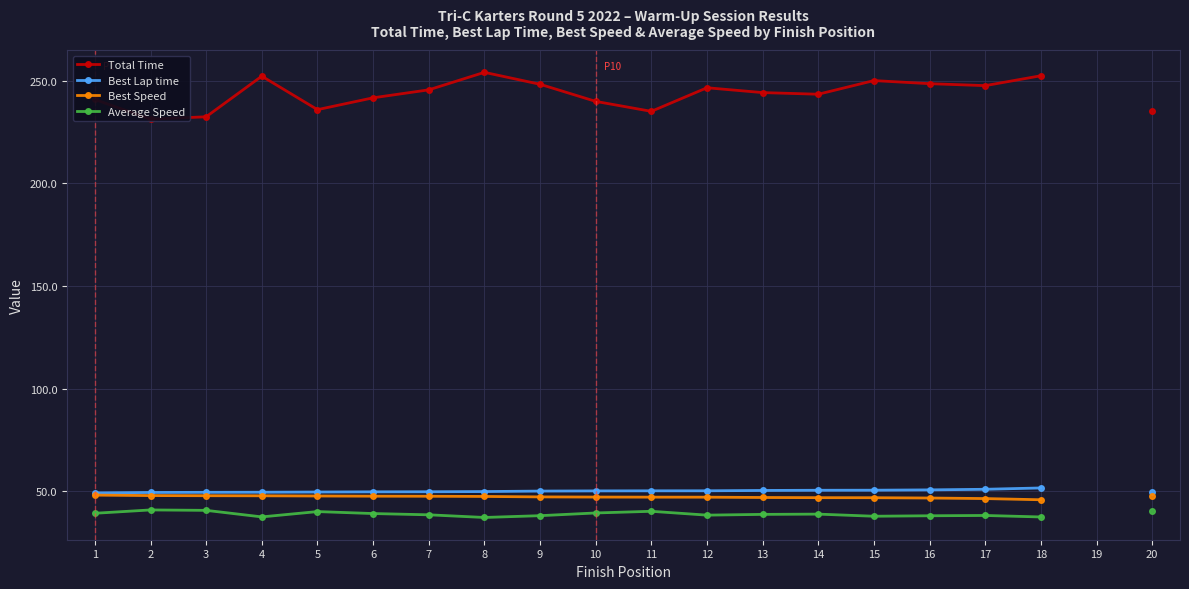

At how many categories does at least one series exceed 77?

19